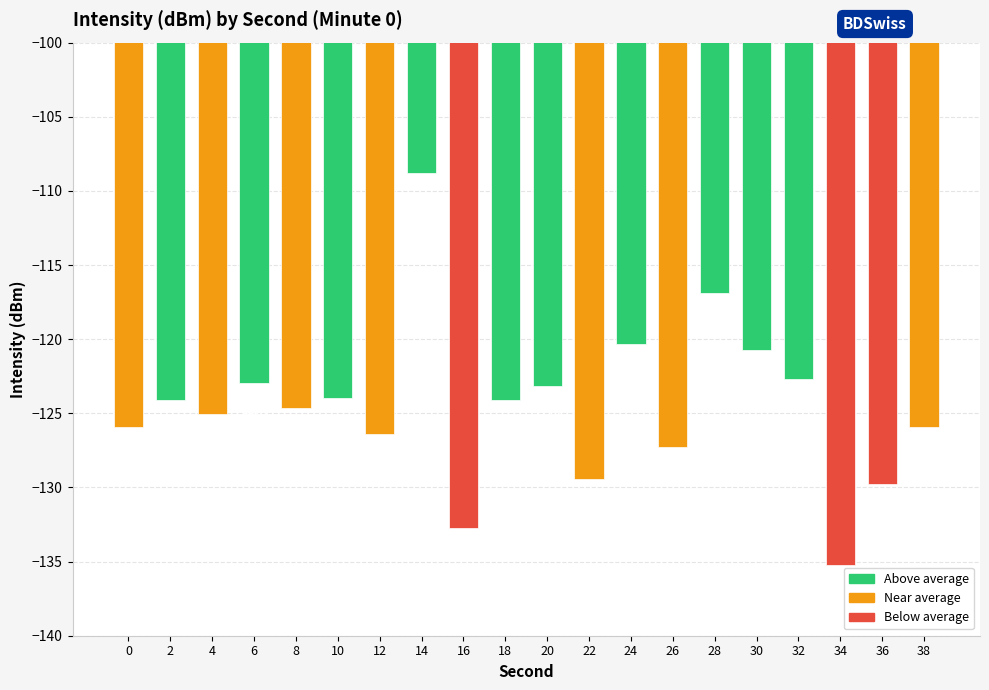

What is the change in value from 30 to 34?

-14.5